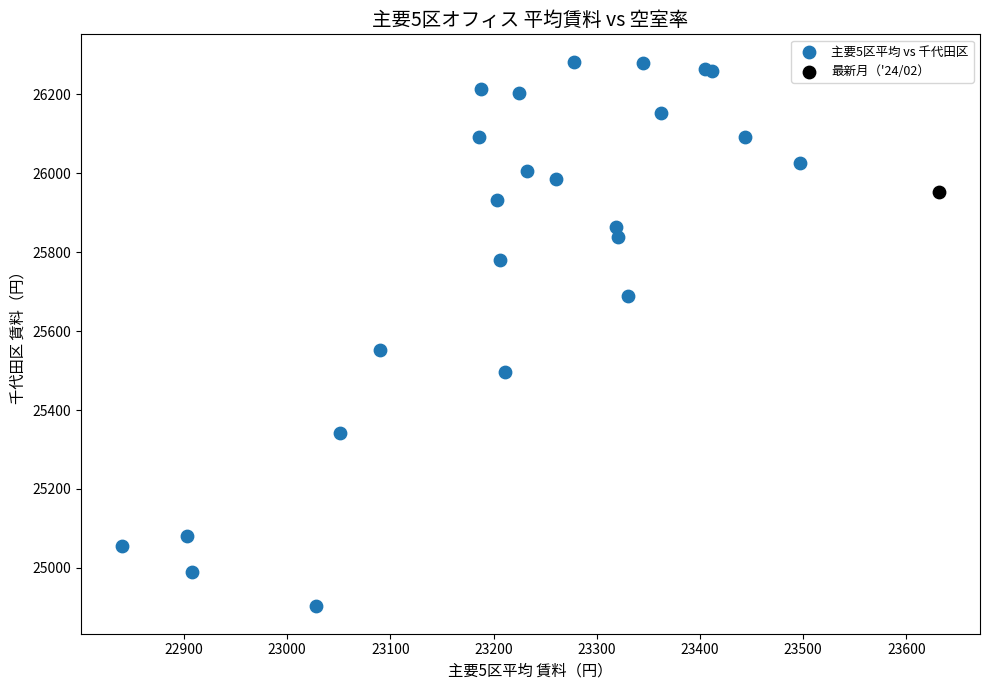

What are all the series names shown in the legend?

主要5区平均 vs 千代田区, 最新月（'24/02）